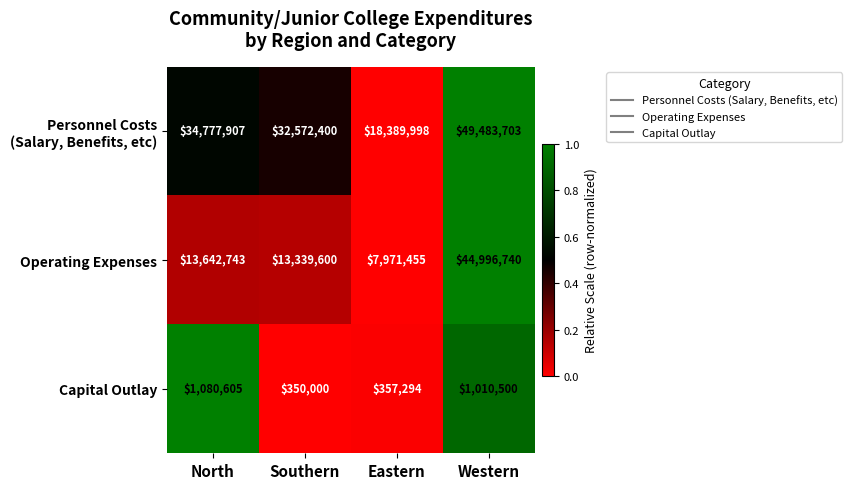

Read the Operating Expenses value at Eastern, to the nearest 50.

7971450